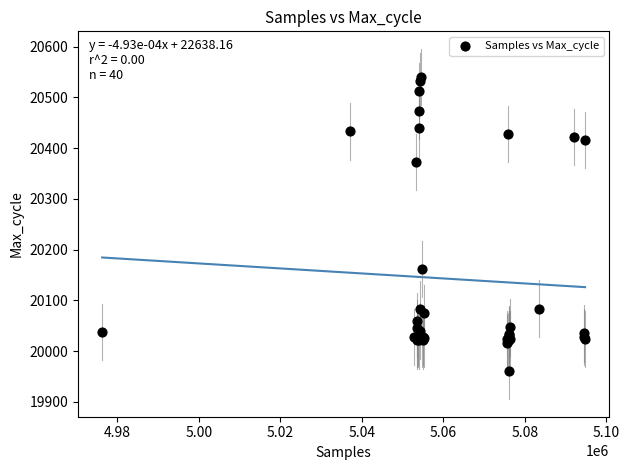

What Y value in the scatter plot is closest to 20250?

20162